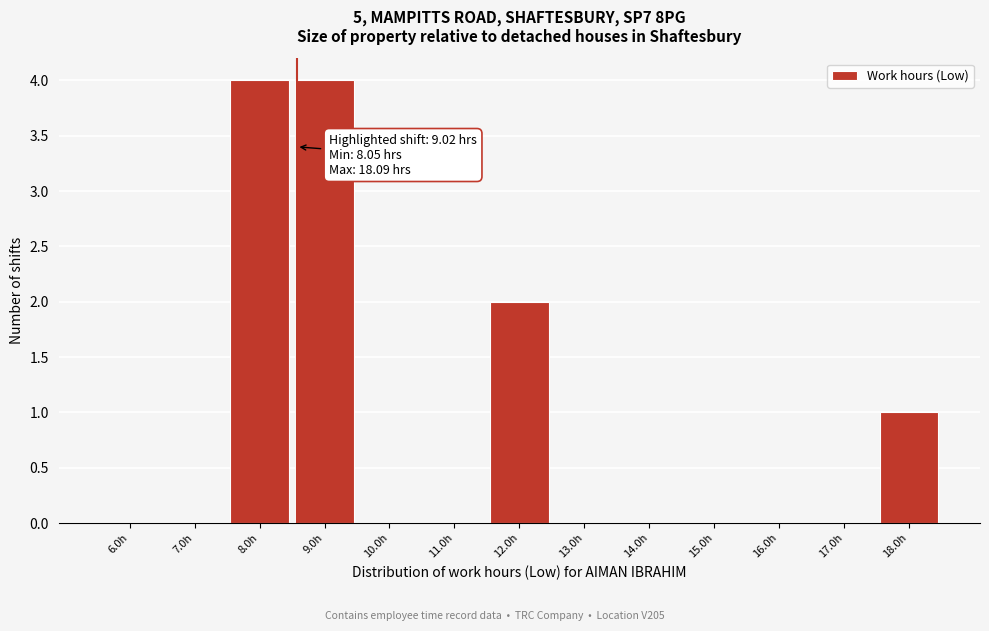

Reading left to right, extract all data points from this chart.

6.0h=0	7.0h=0	8.0h=4	9.0h=4	10.0h=0	11.0h=0	12.0h=2	13.0h=0	14.0h=0	15.0h=0	16.0h=0	17.0h=0	18.0h=1